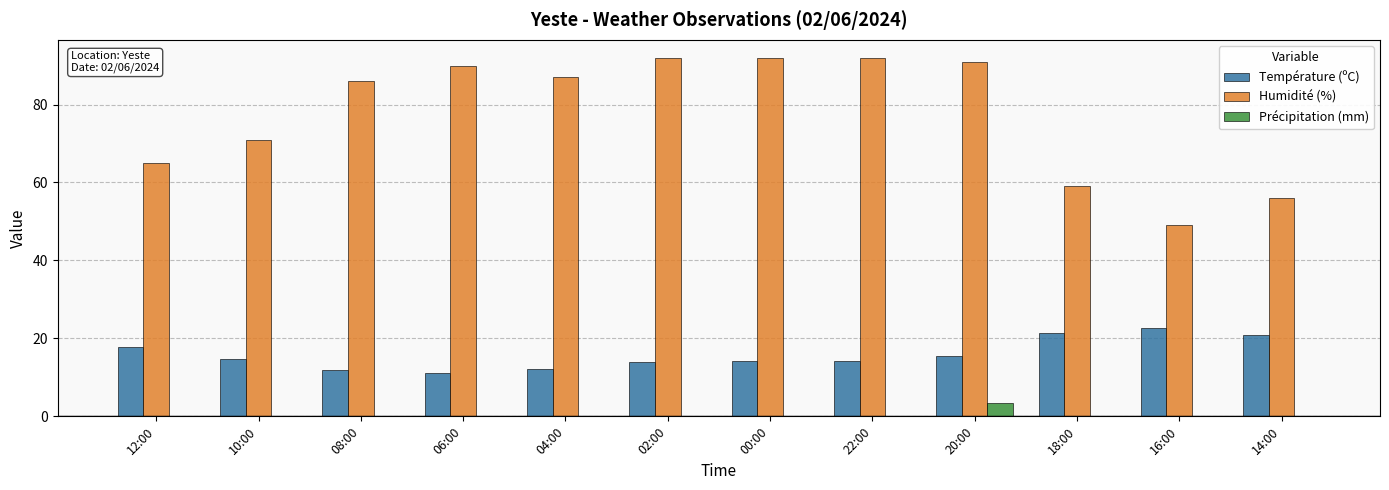

True or false: Température (ºC) has a value of 7.1 at 10:00.

False